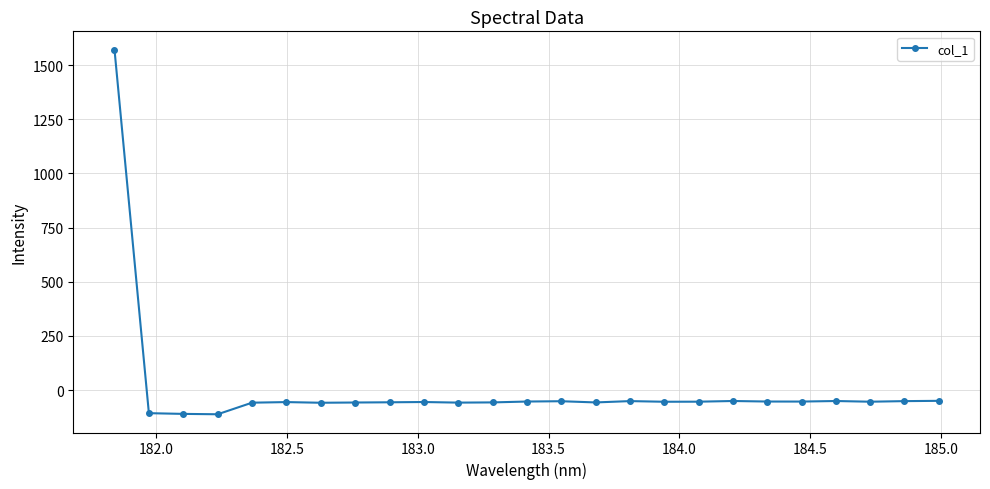

What is the value of the 12th point from the left?

-56.8